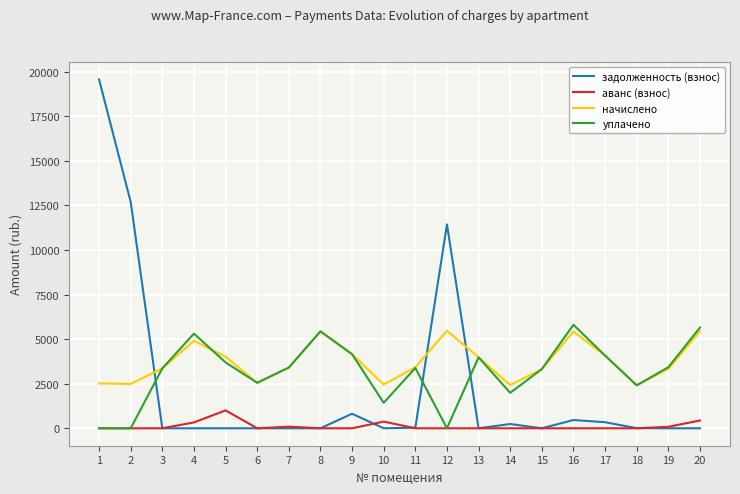

True or false: уплачено and начислено cross at least once.

True